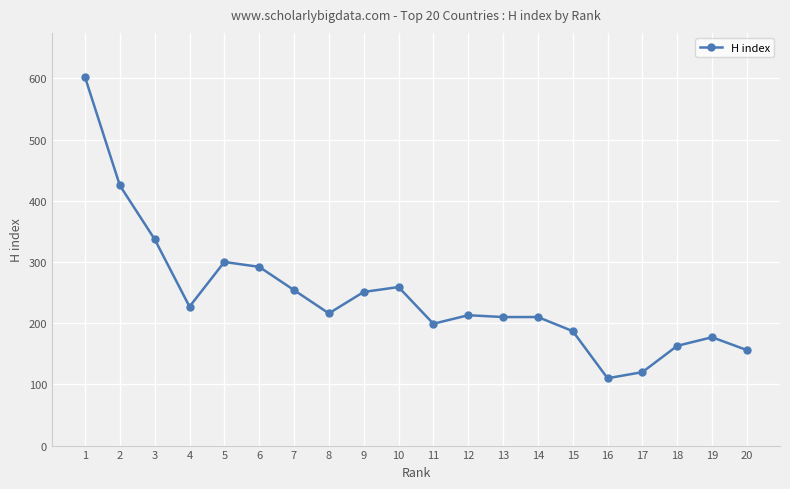

True or false: the data shows 156 at 20.

True